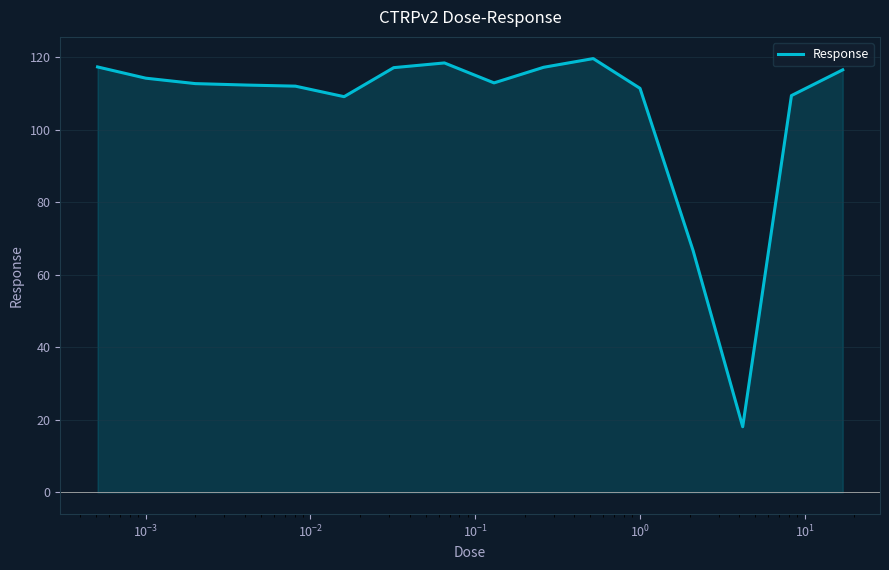

What is the smallest value displayed?

18.1